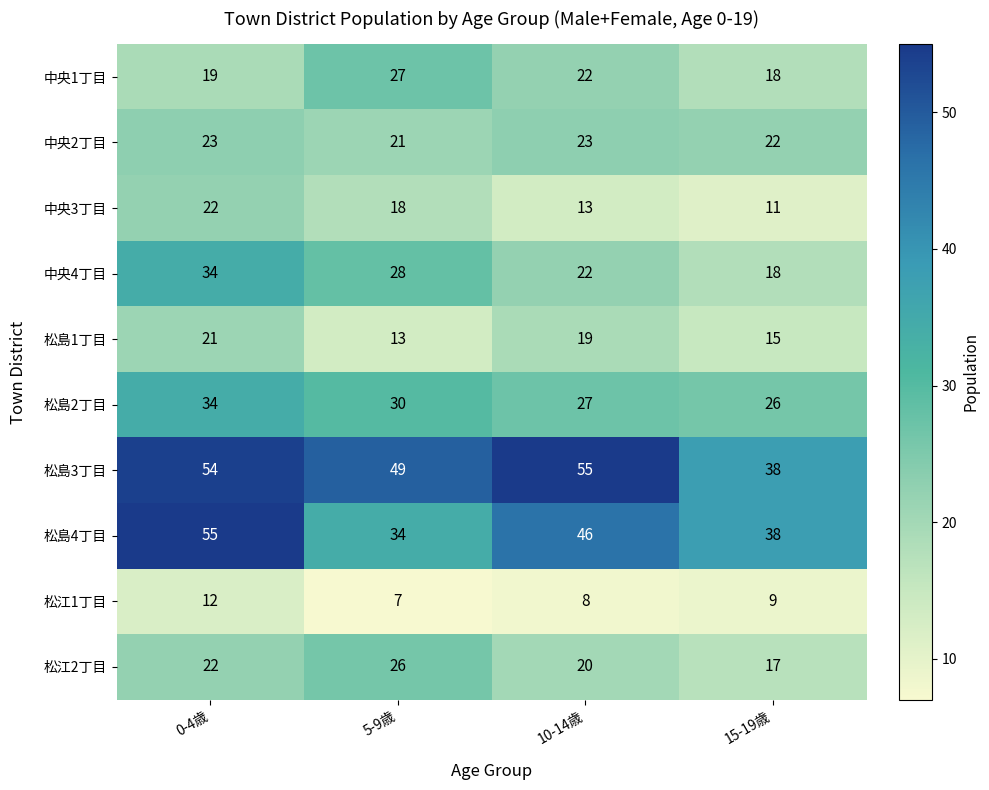

Count the number of categories in the chart.

4